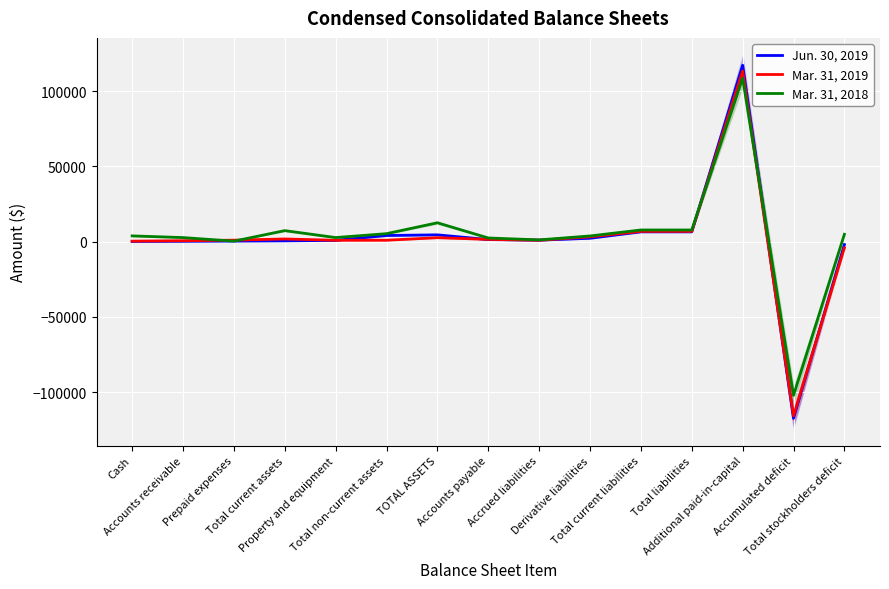

True or false: Mar. 31, 2019 and Mar. 31, 2018 cross at least once.

True